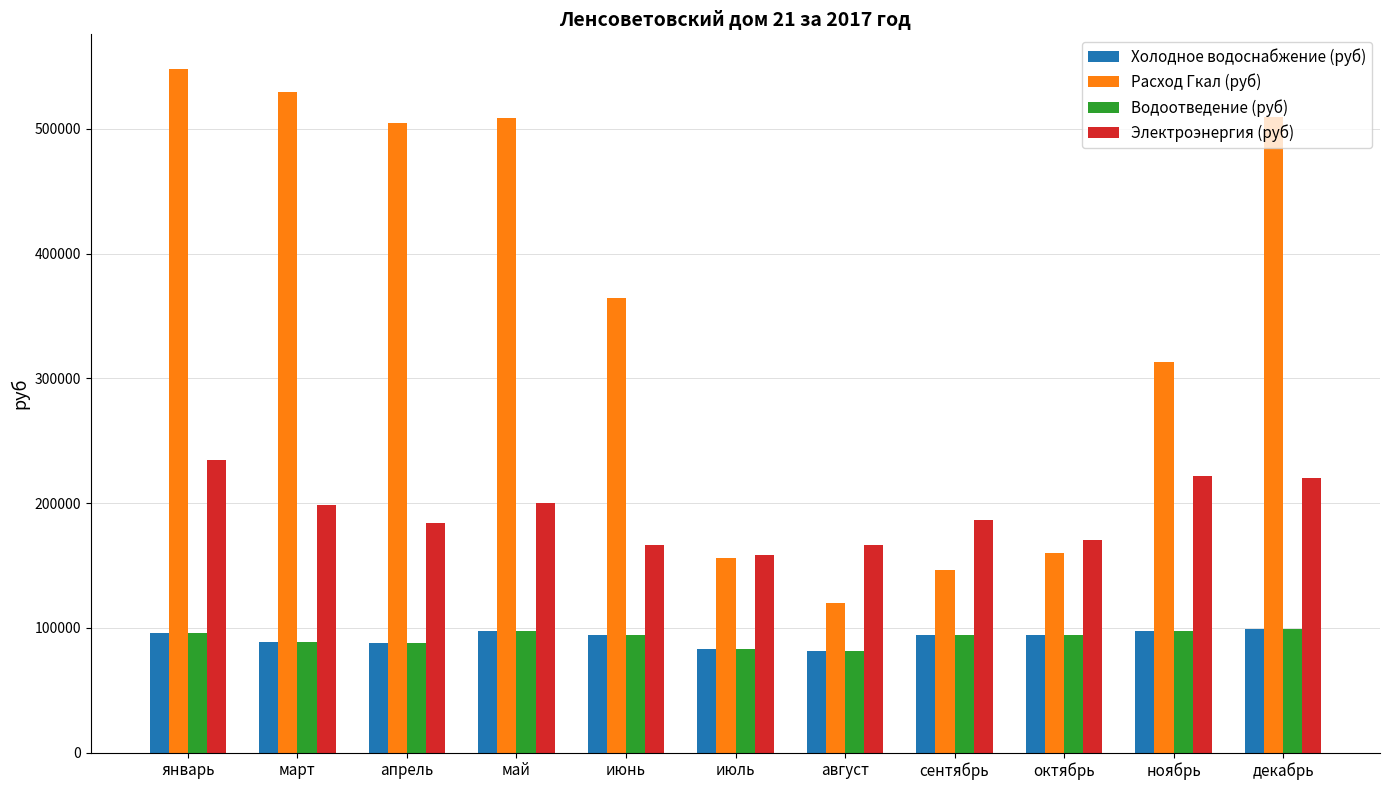

At which category does the chart reach its peak across all series?

январь